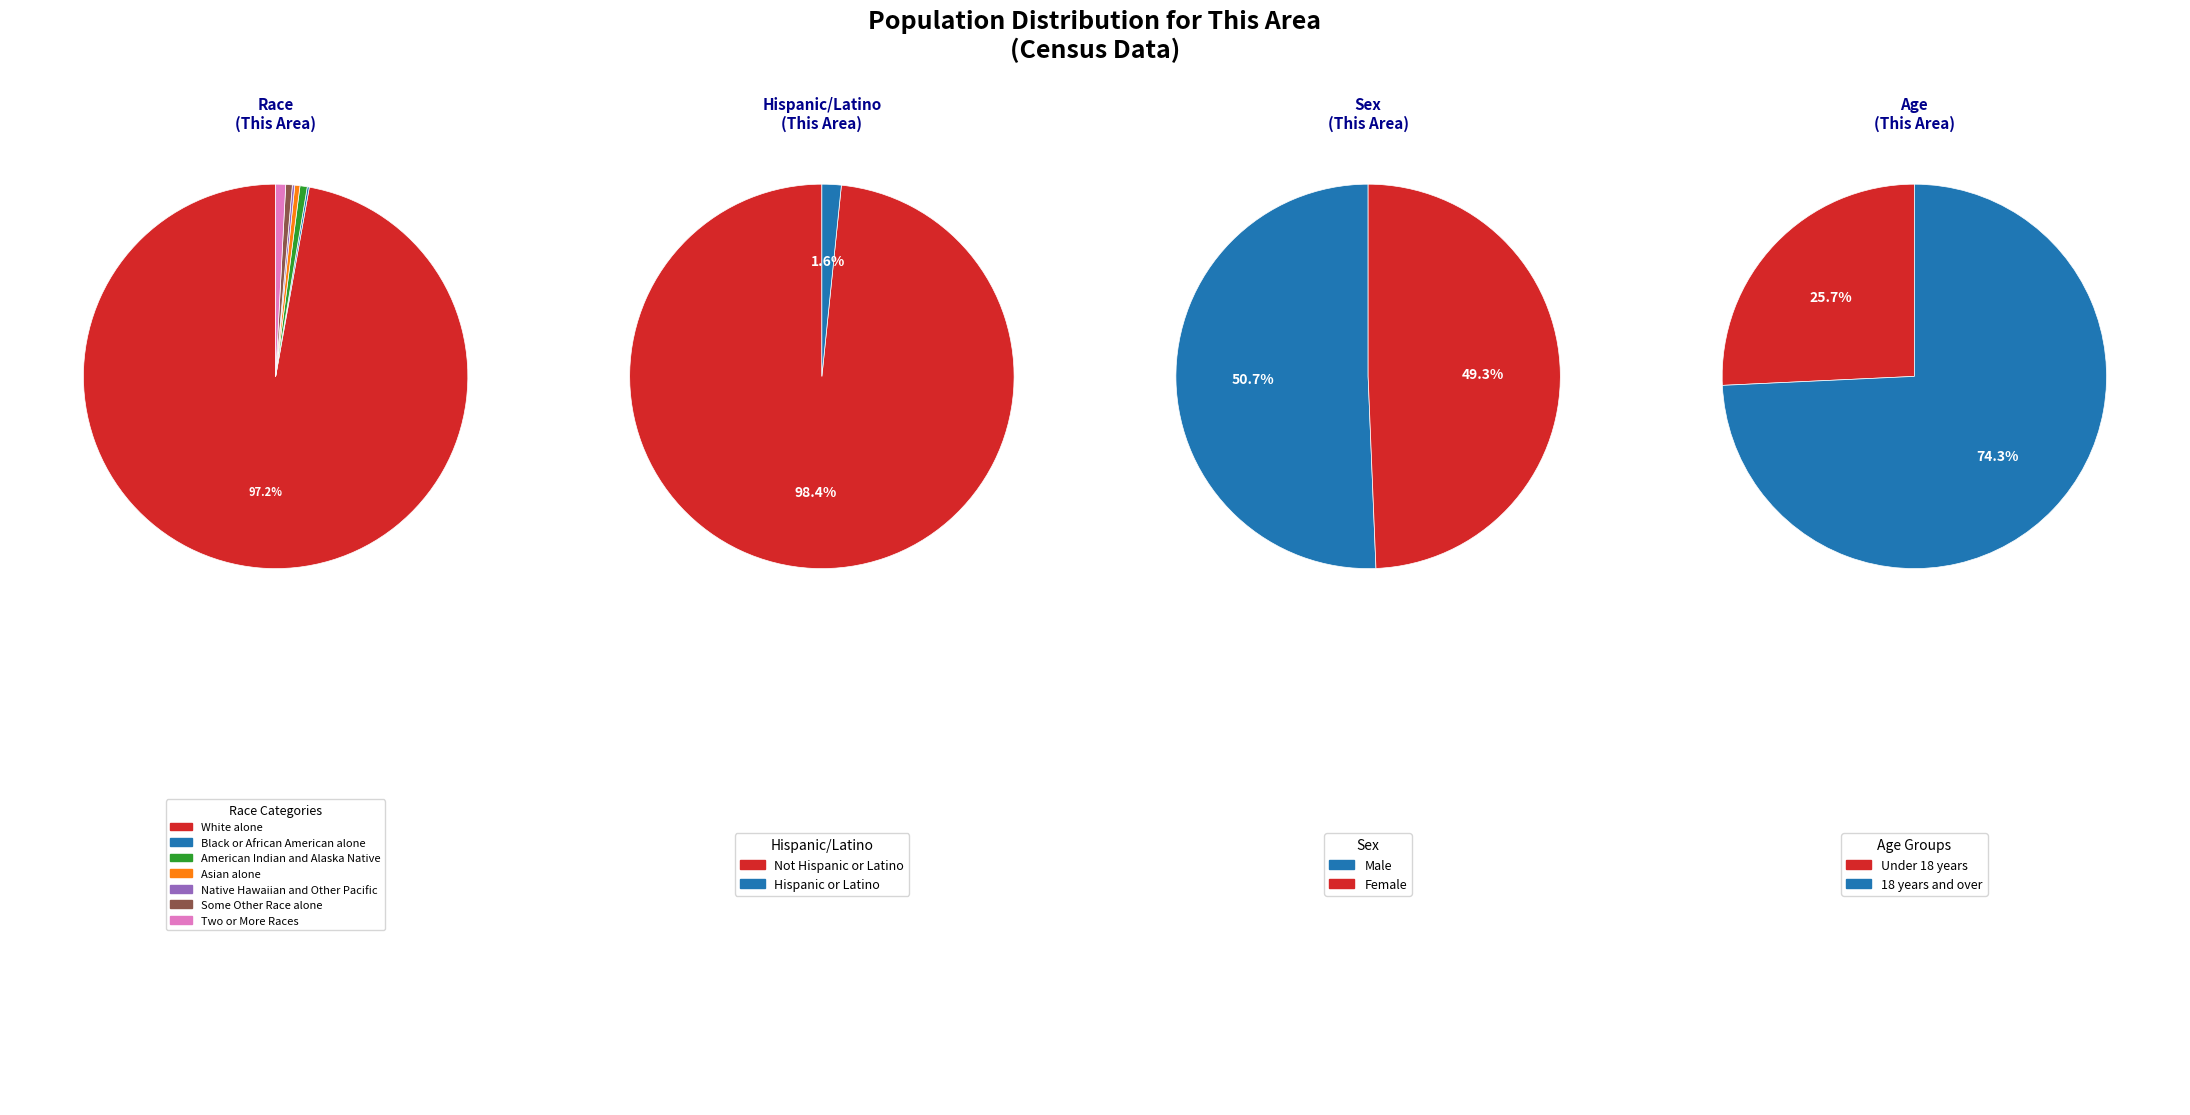

Which category accounts for the majority?

White alone